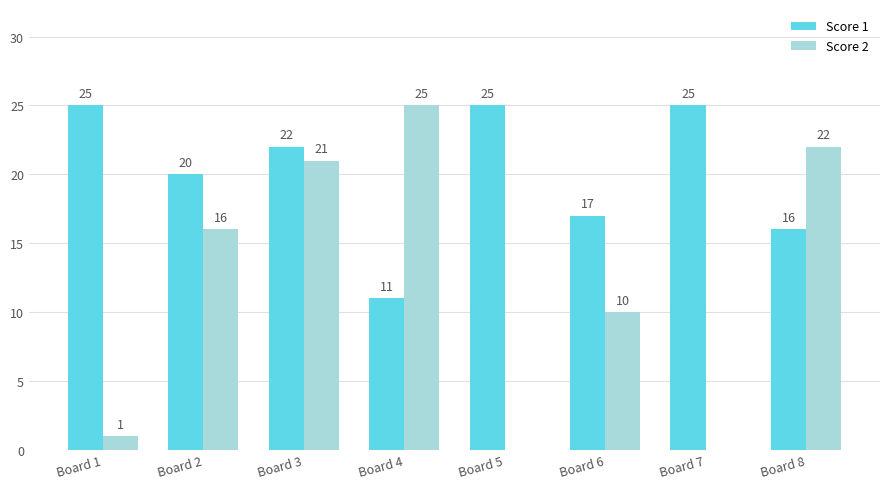

Count the number of categories in the chart.

8